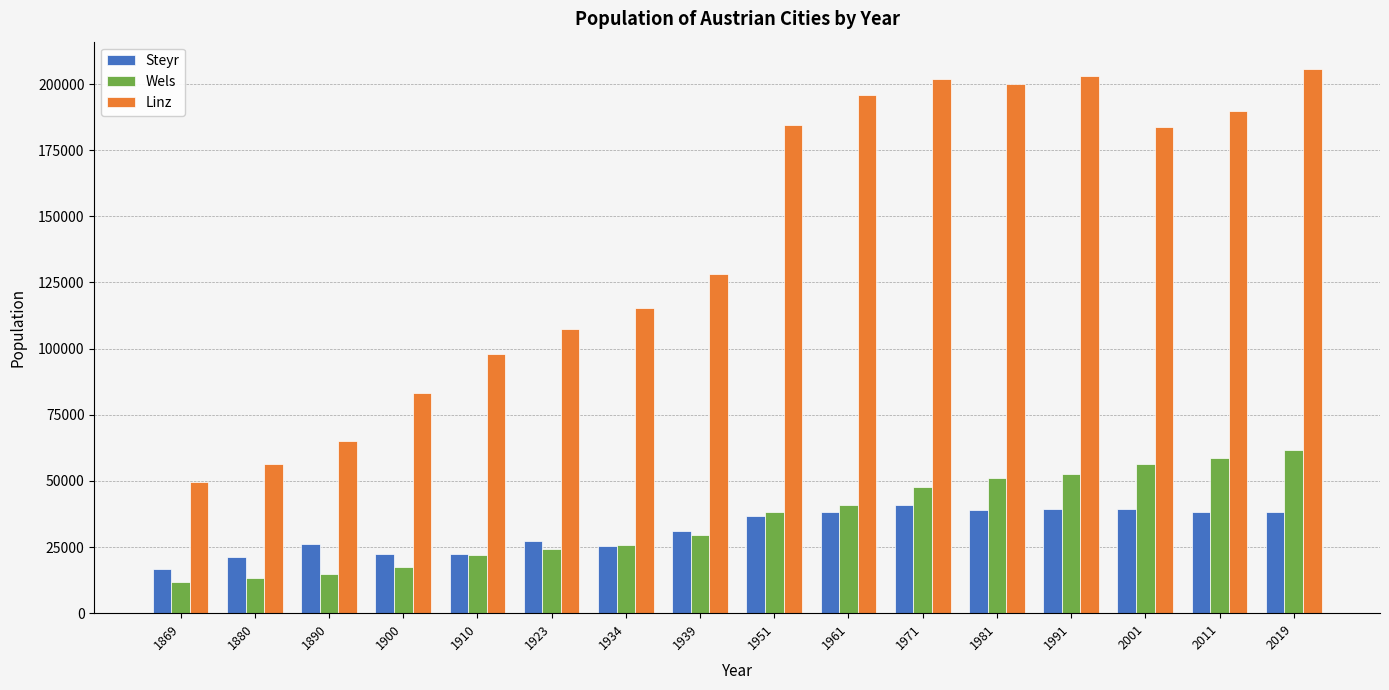

Which series changed the most between 1890 and 1934?

Linz